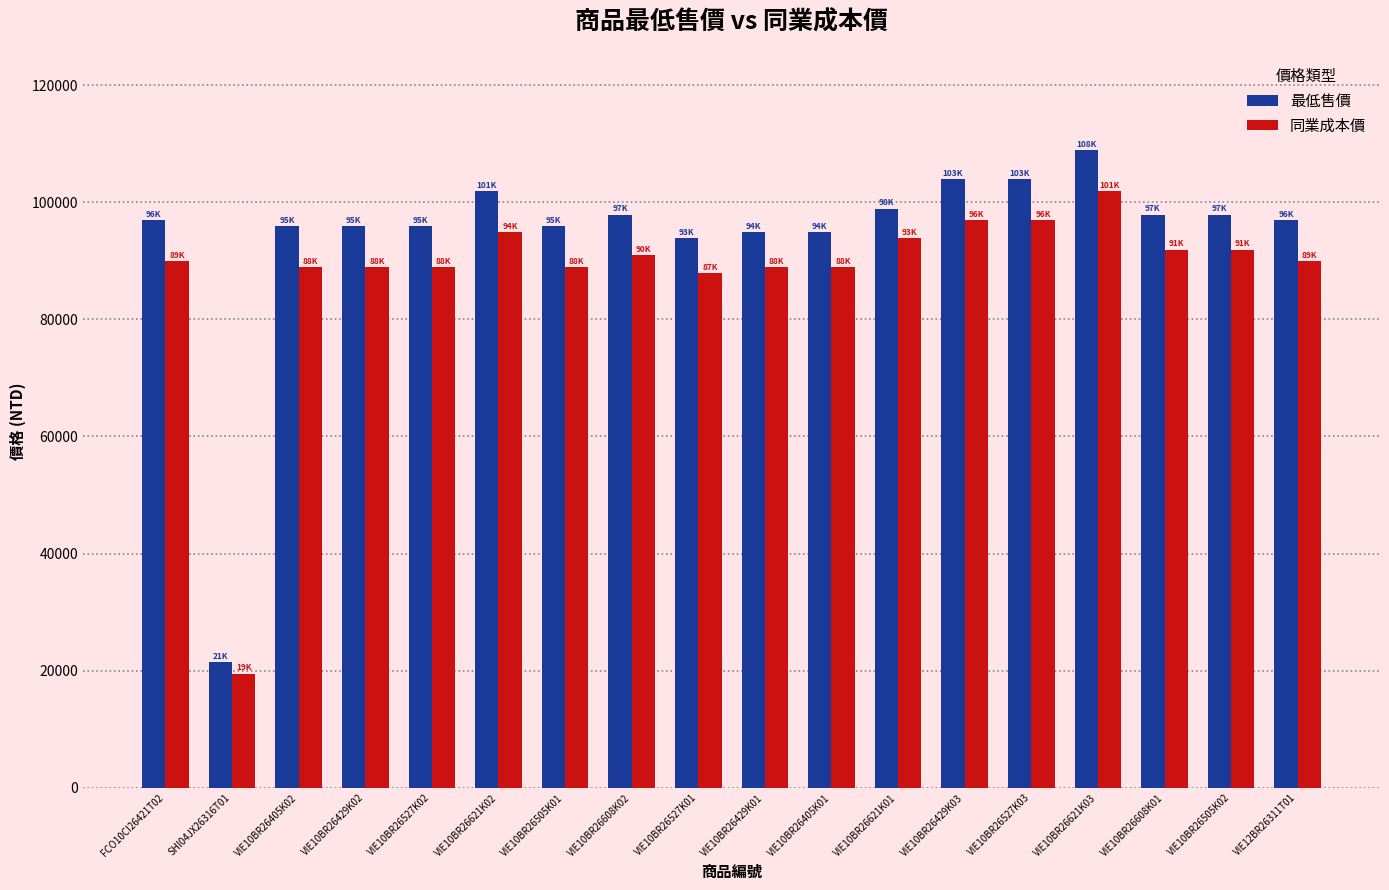

The 最低售價 series shows 58073 at VIE10BR26621K01. True or false?

False